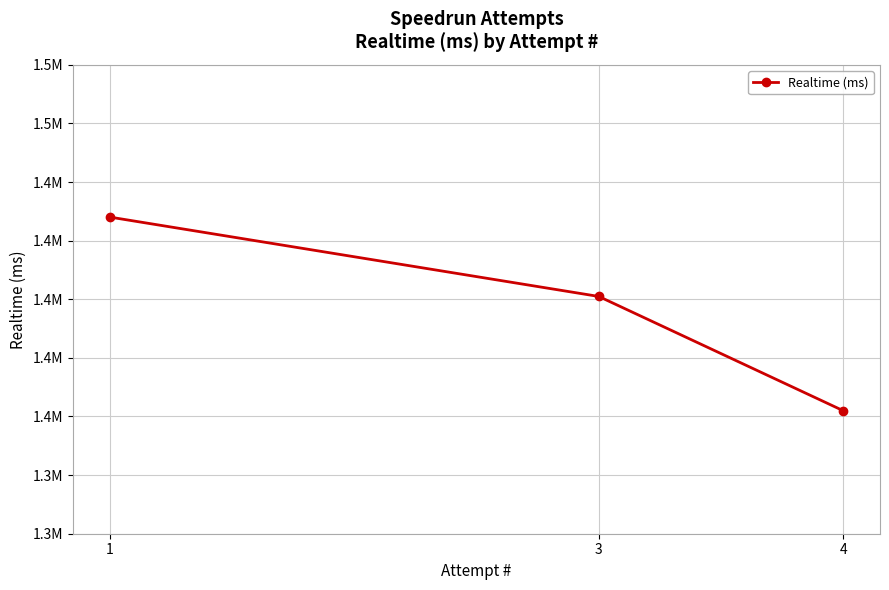

What is the difference between the values at 1 and 3?

33865